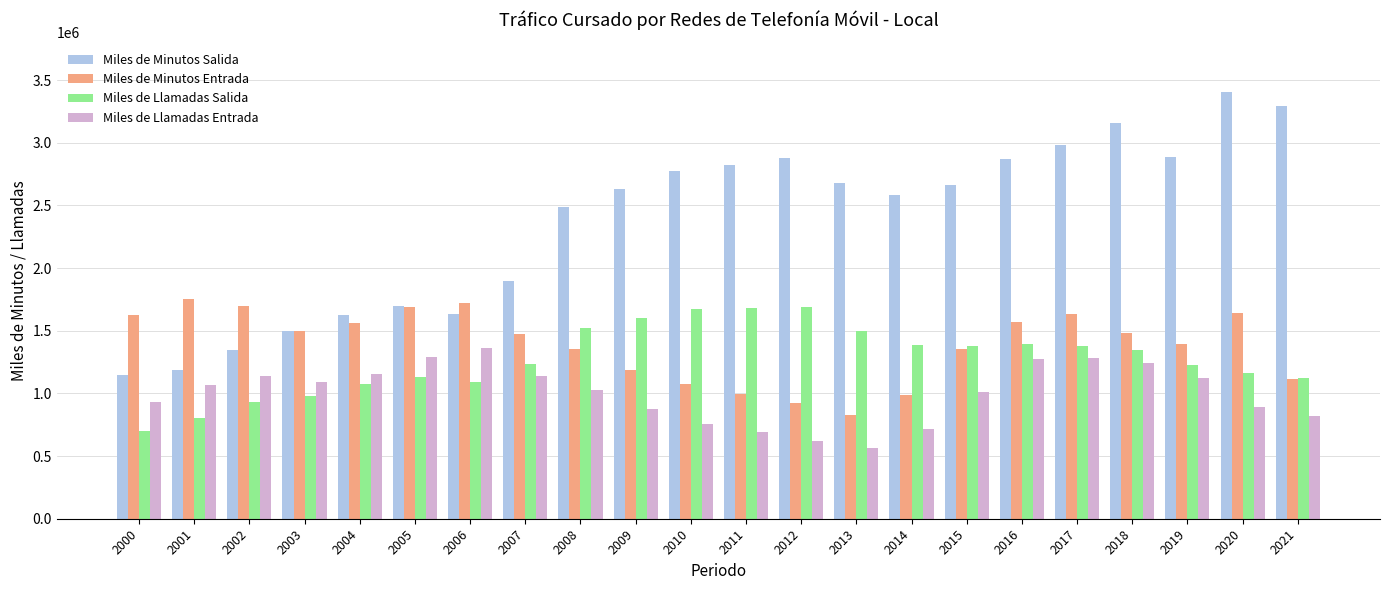

How many groups of bars are there?

22